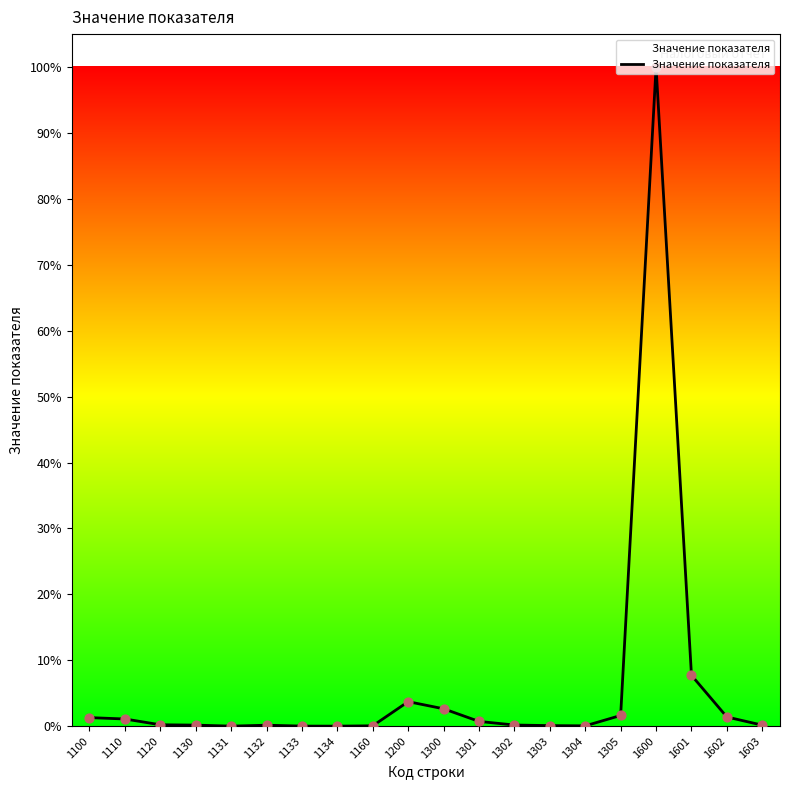

What is the ratio of the value at 1301 to the value at 1304?

15.2